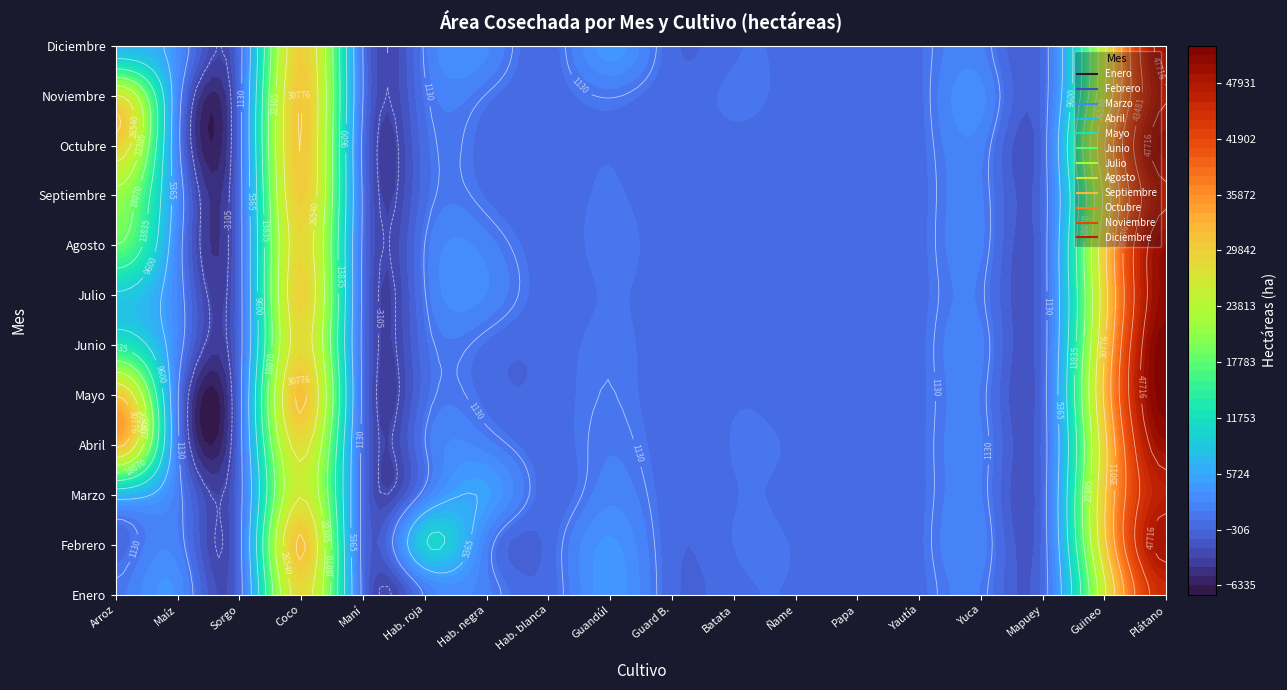

The value of Junio at 8 is 1737.7. True or false?

False